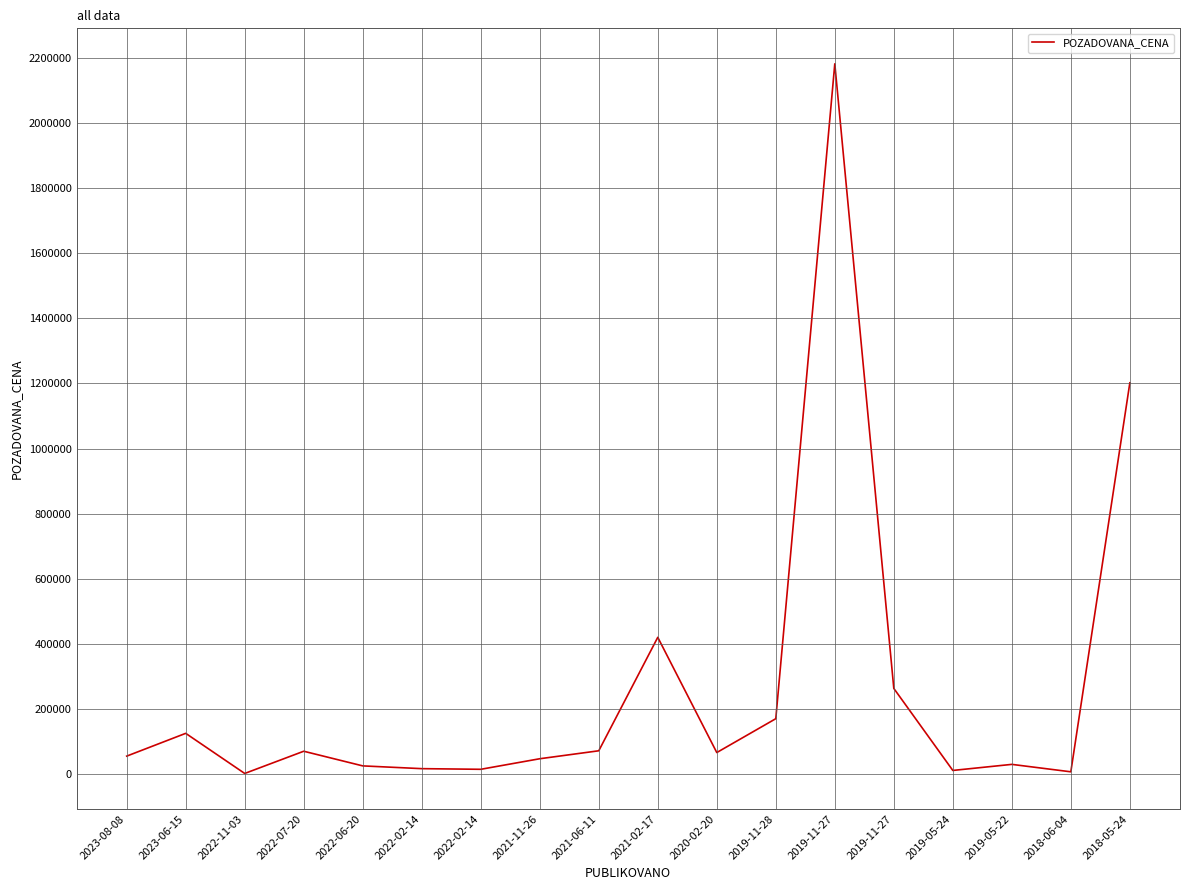

Is this an area chart (filled region under the line)?

No